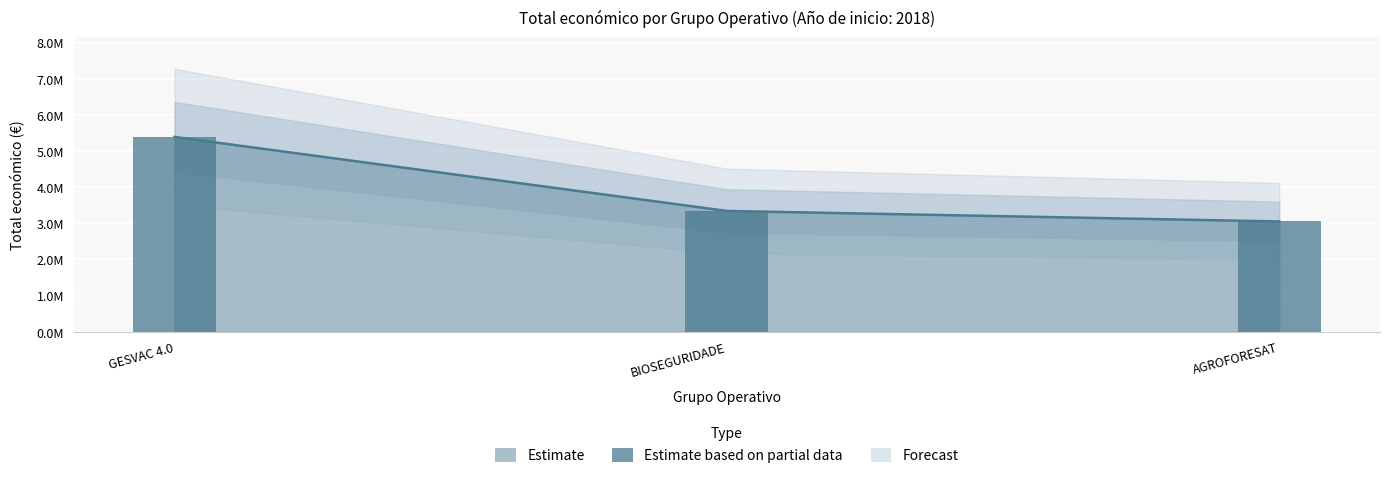

What is the value of the 3rd bar from the left?

3051573